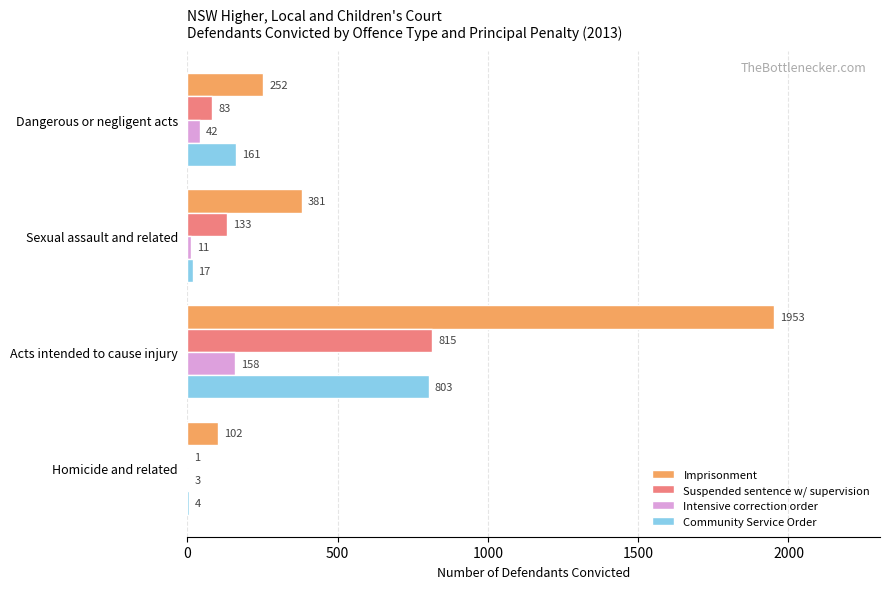

What are all the series names shown in the legend?

Imprisonment, Suspended sentence w/ supervision, Intensive correction order, Community Service Order